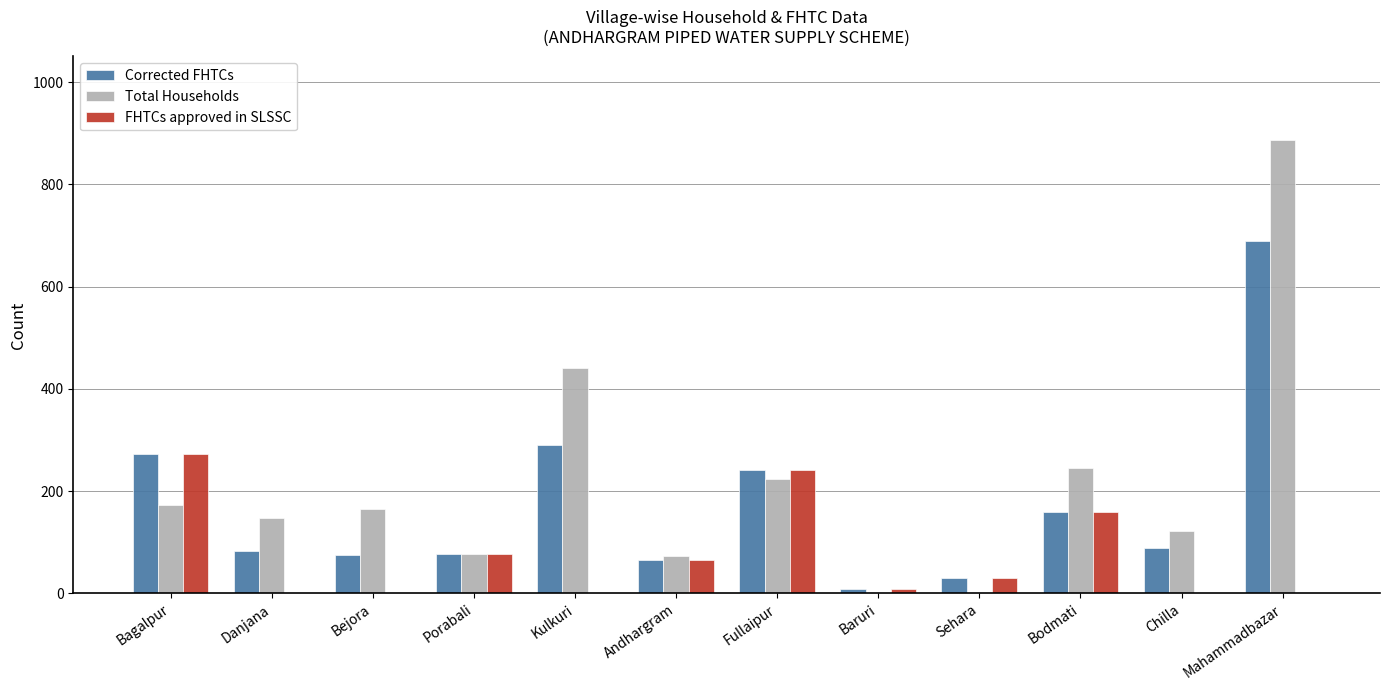

At which category is the sum across all series the highest?

Mahammadbazar